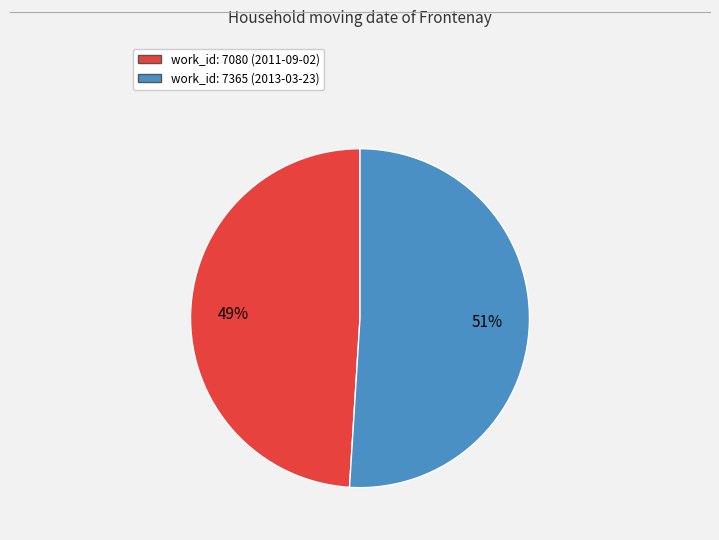

To the nearest percent, what is the combined percentage of work_id: 7365 (2013-03-23) and work_id: 7080 (2011-09-02)?

100%